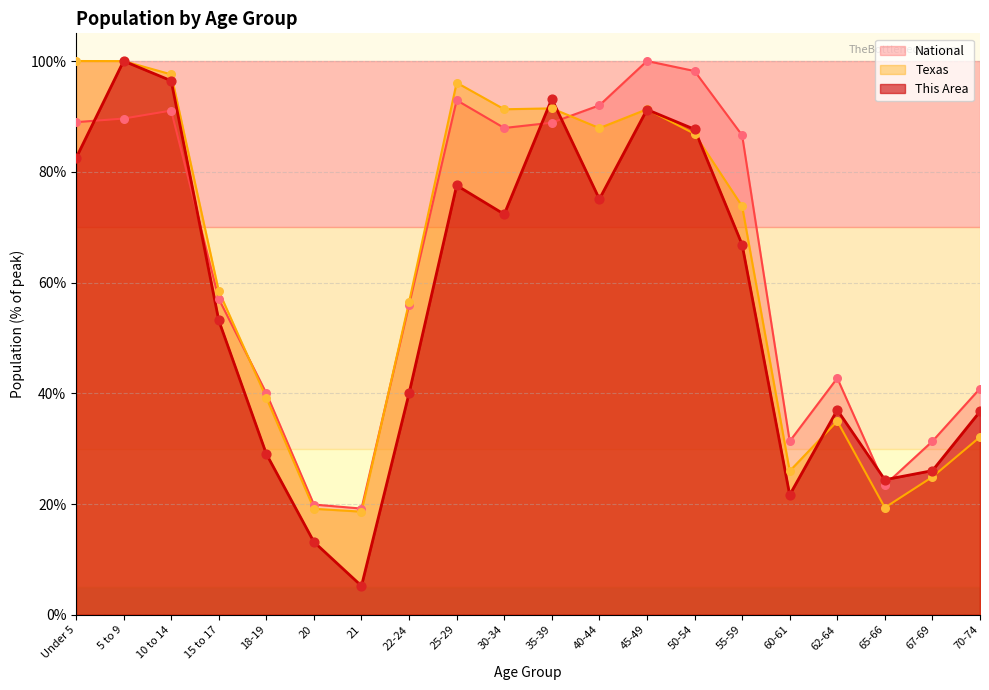

Is the value of National at 25-29 greater than the value of Texas at 35-39?

Yes